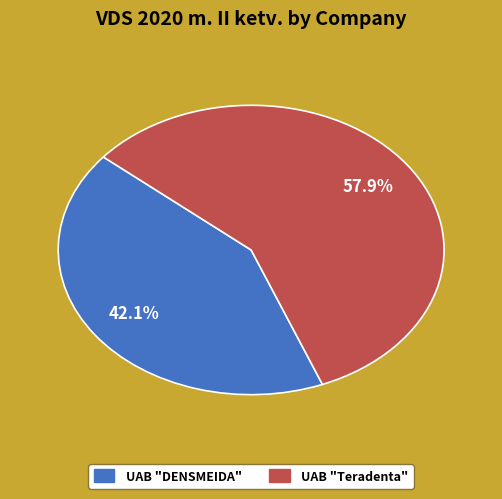

How many slices are in this pie chart?

2